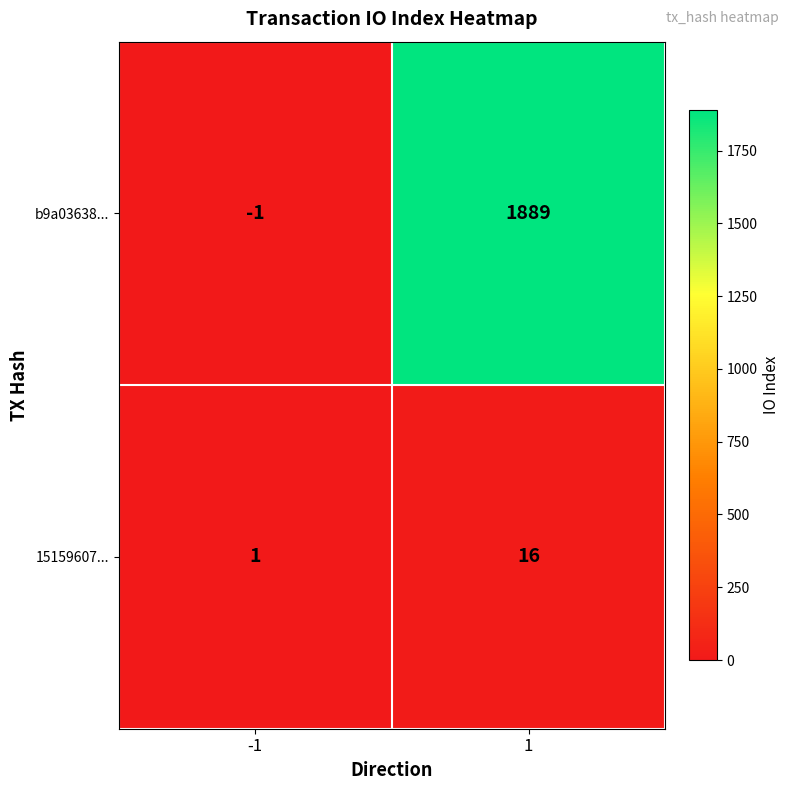

Which series changed the most between -1 and 1?

b9a03638...